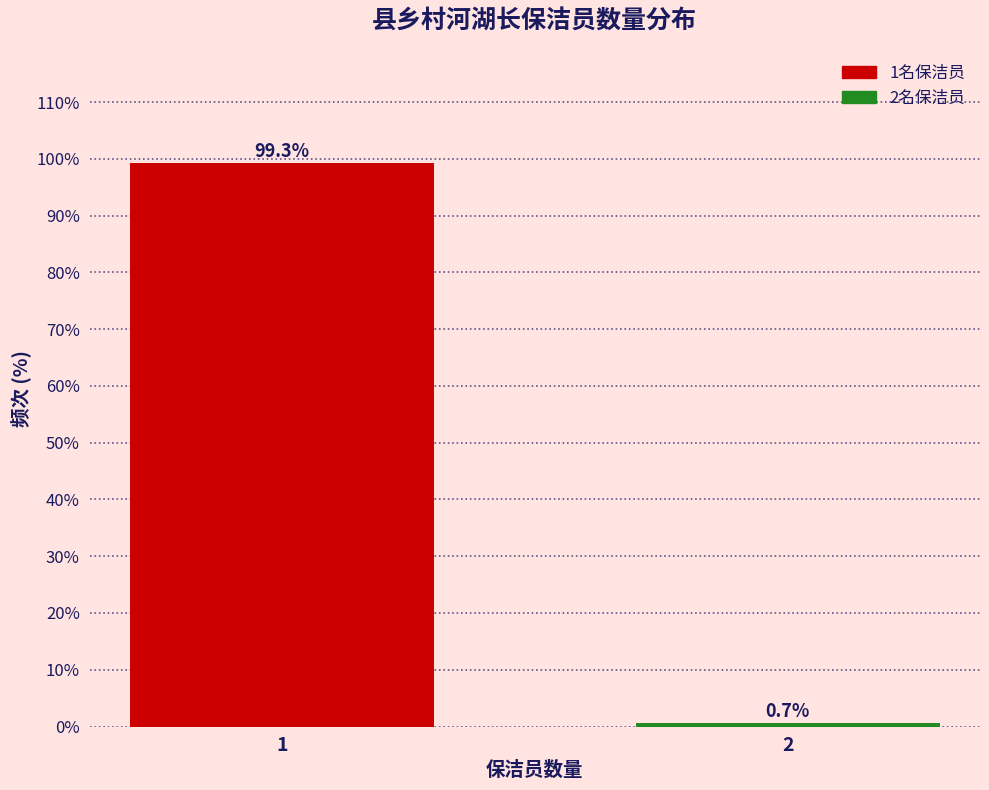

Reading left to right, what are all the values shown in this chart?

99.3	0.7